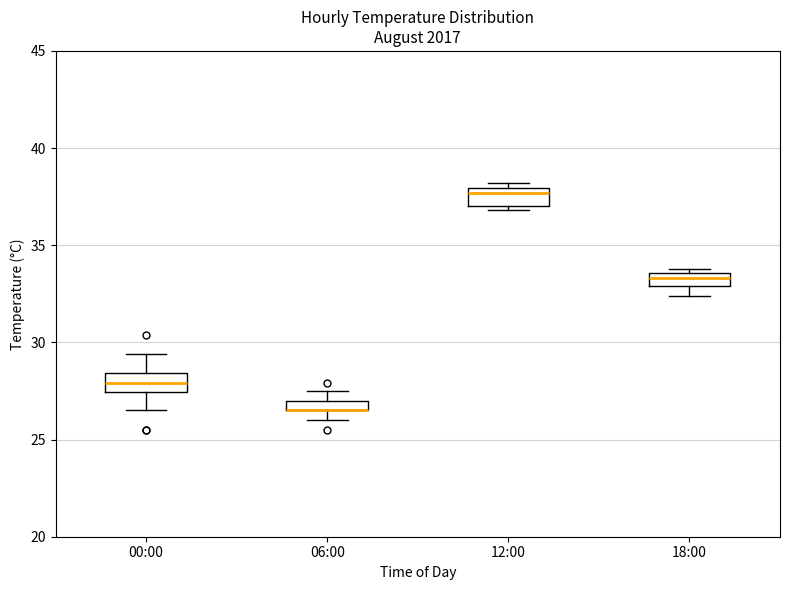

Where does the median line of the box for 12:00 sit on the y-axis? The values are not printed on the chart, so give them approximately, as read against the axis.

37.5